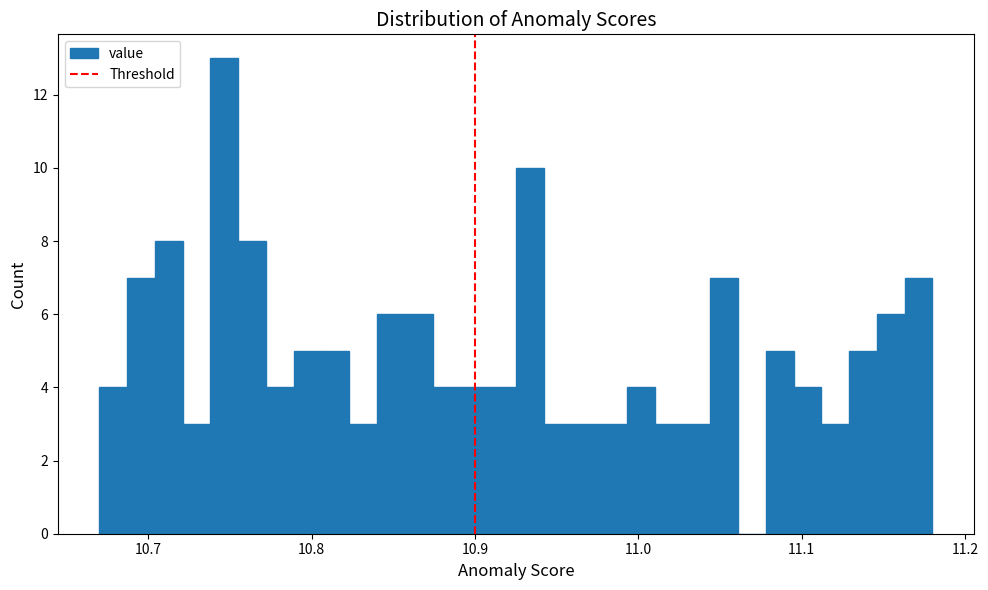

Read against the x-axis, roughly where is the centre of the tallest bar?

10.75